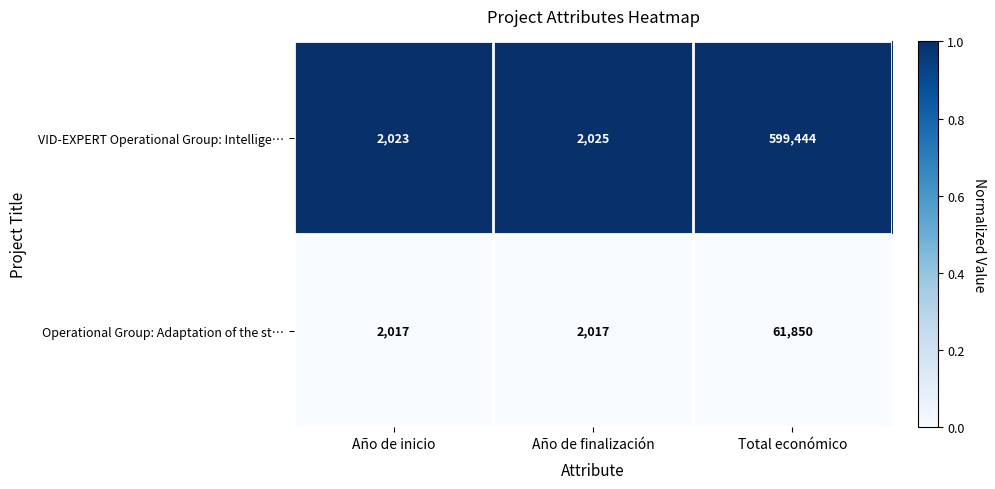

Which series has the largest range (max minus min)?

VID-EXPERT Operational Group: Intellige…